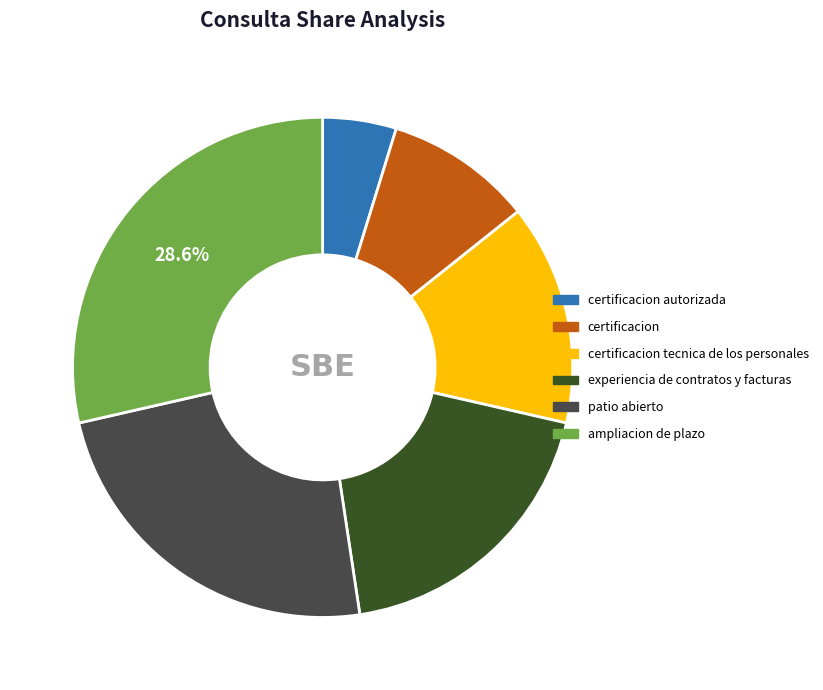

Is there a majority slice in this chart?

No